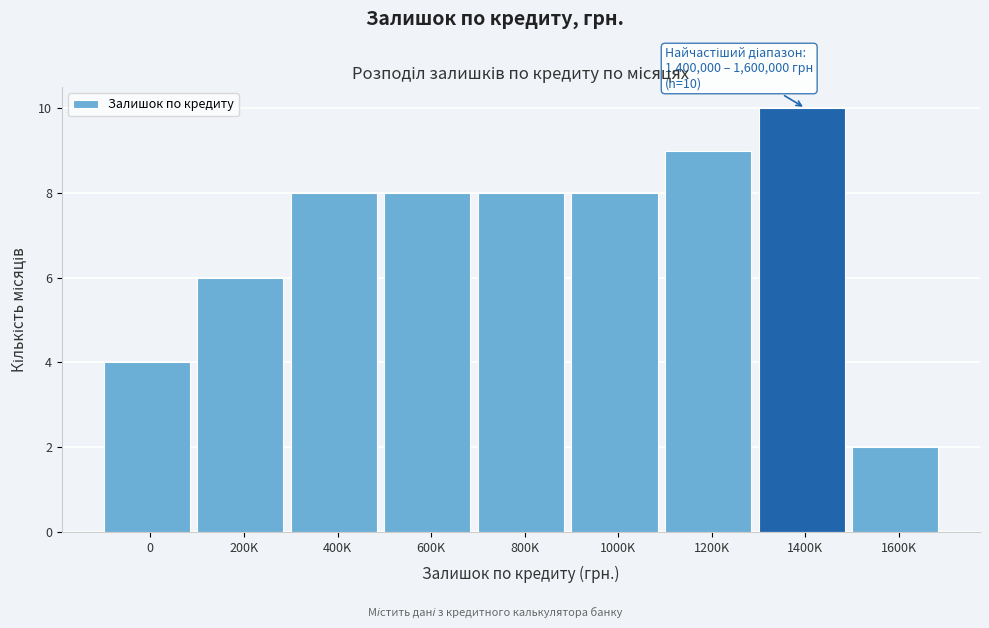

Reading right to left, list all the values displayed in this chart.

2	10	9	8	8	8	8	6	4